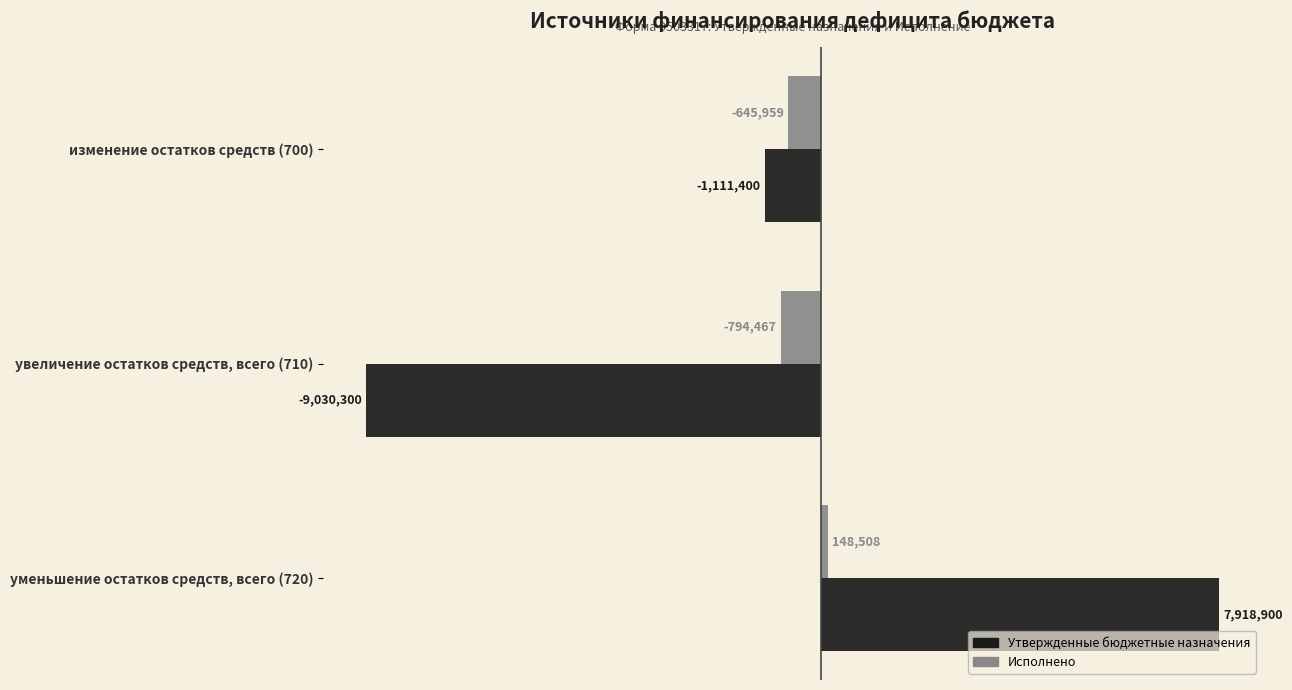

Which category has the lowest value in the Исполнено series?

увеличение остатков средств, всего (710)